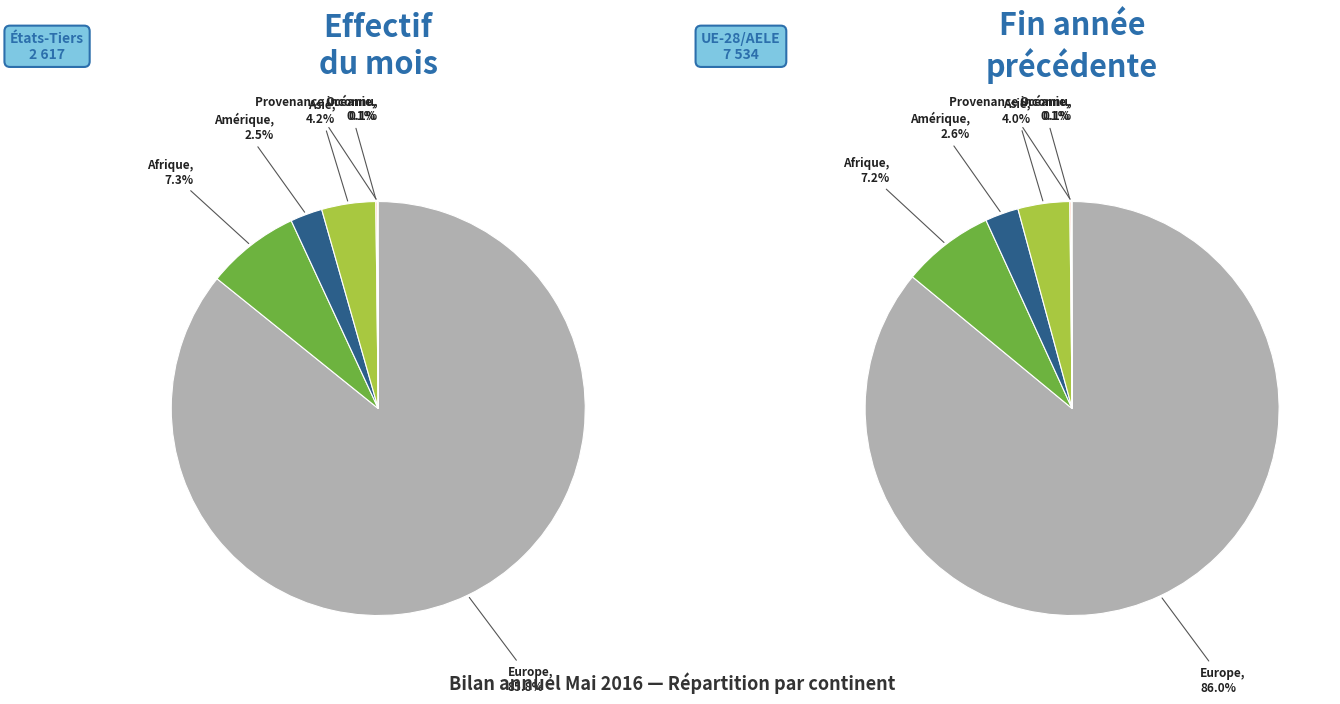

Which slice is the smallest?

Provenance inconnu